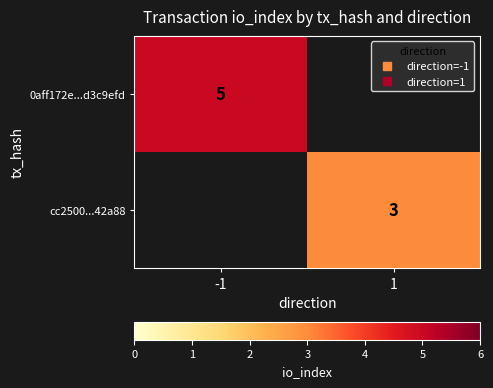

Rank the series by their average value, from highest to lowest.

0aff172e...d3c9efd, cc2500...42a88